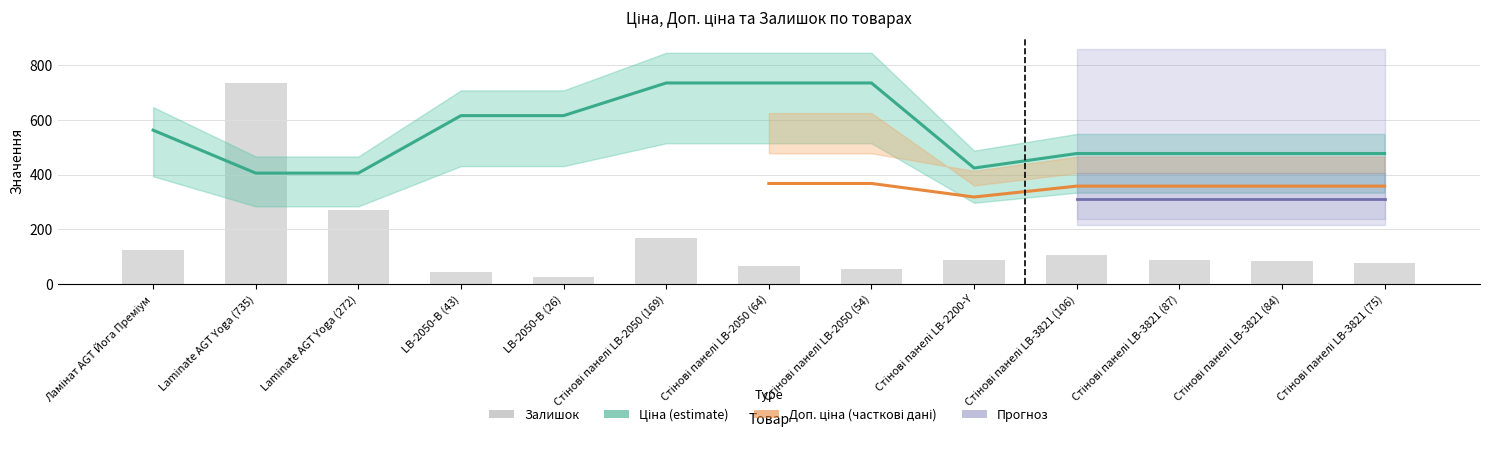

Which category has the highest value across all series?

Стінові панелі LB-2050 (169)